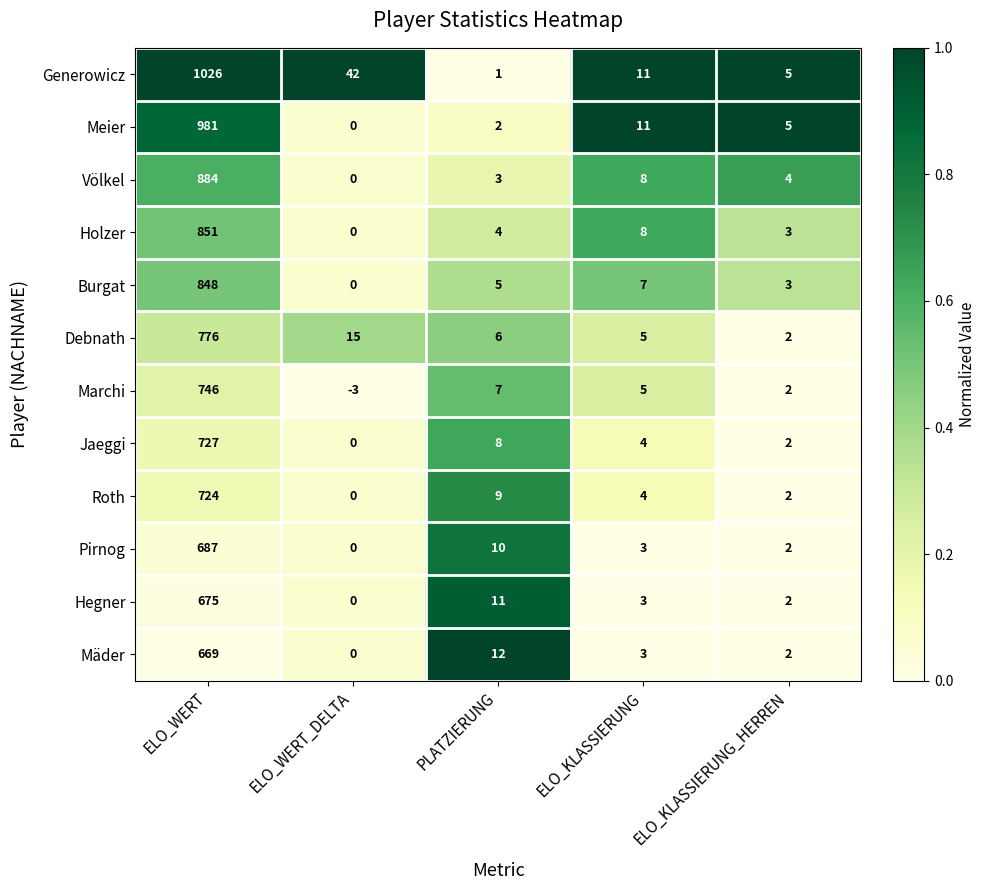

At which label is Meier closest to 490?

ELO_KLASSIERUNG